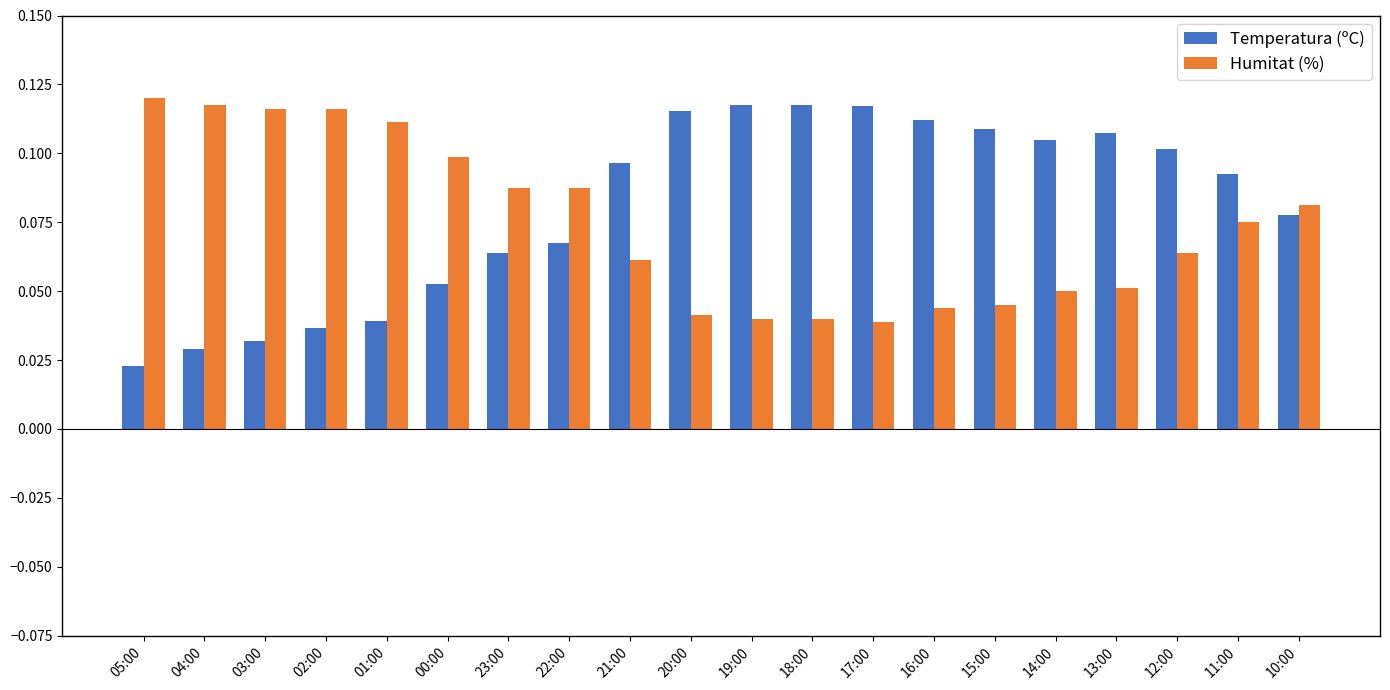

What is the sum of all Humitat (%) values?

1.5